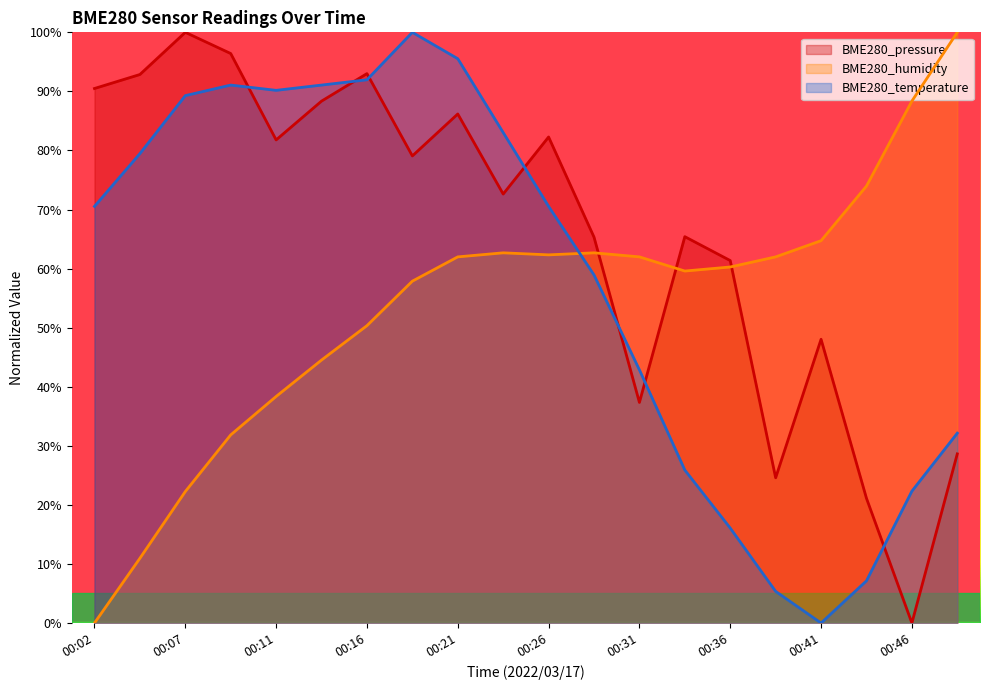

Which series has the largest range (max minus min)?

BME280_pressure